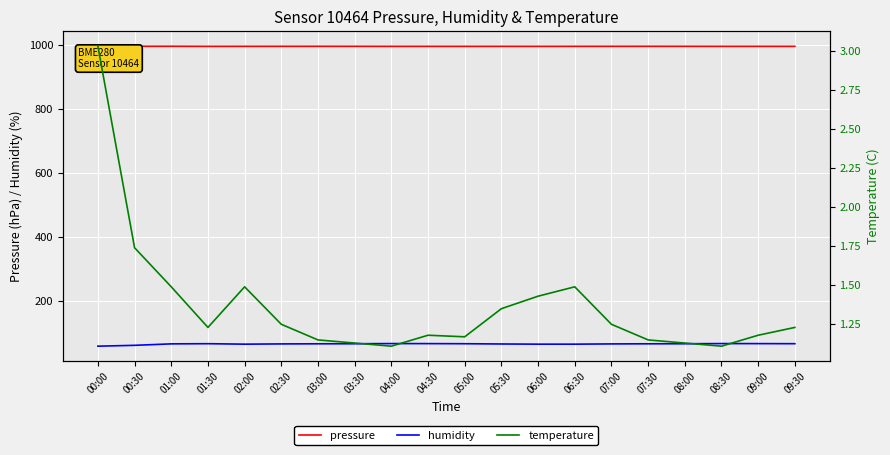

Where is the first local minimum for pressure?

01:30